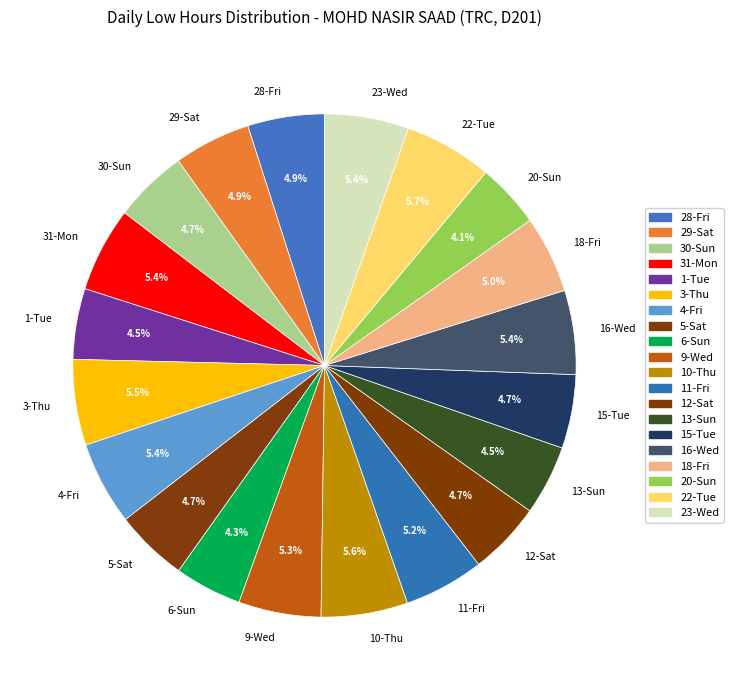

Is 23-Wed the majority of the pie?

No